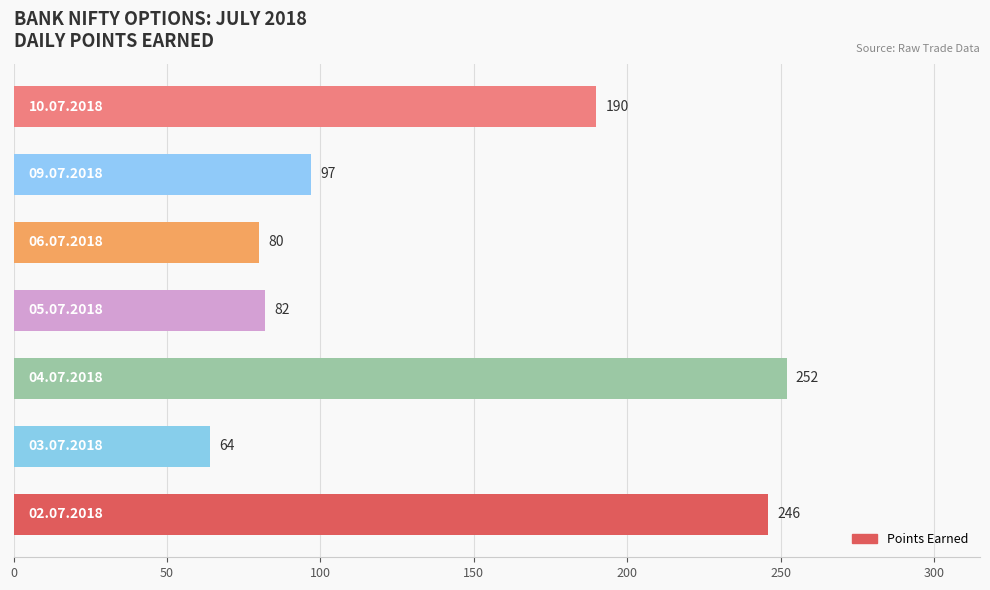

Reading bottom to top, what are all the values shown in this chart?

246	64	252	82	80	97	190